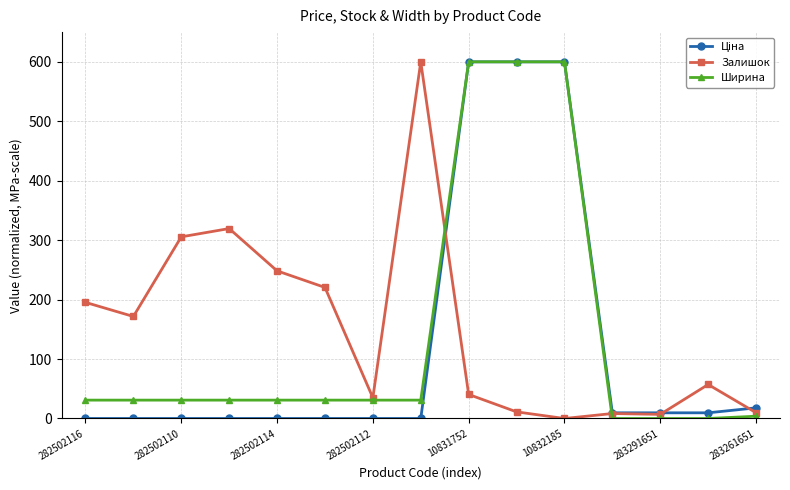

What is the value of the Ширина point at the 9th from the left?

600.0